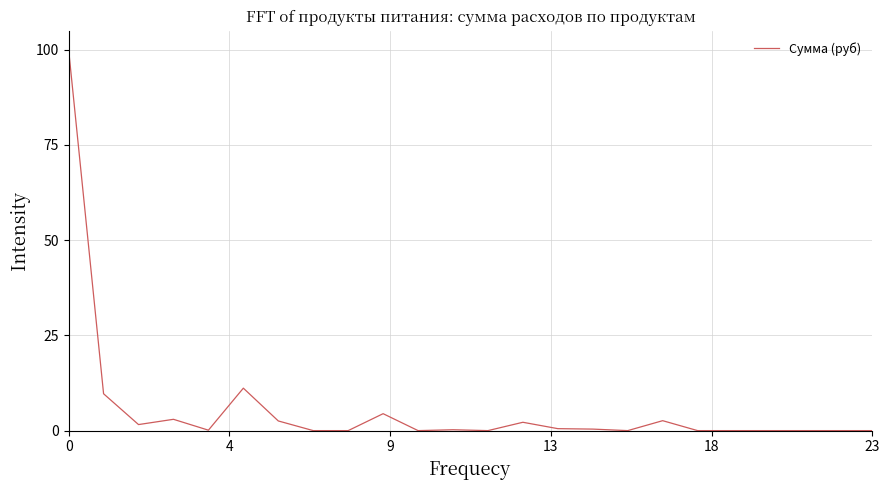

What is the maximum value shown in the chart?

100.0